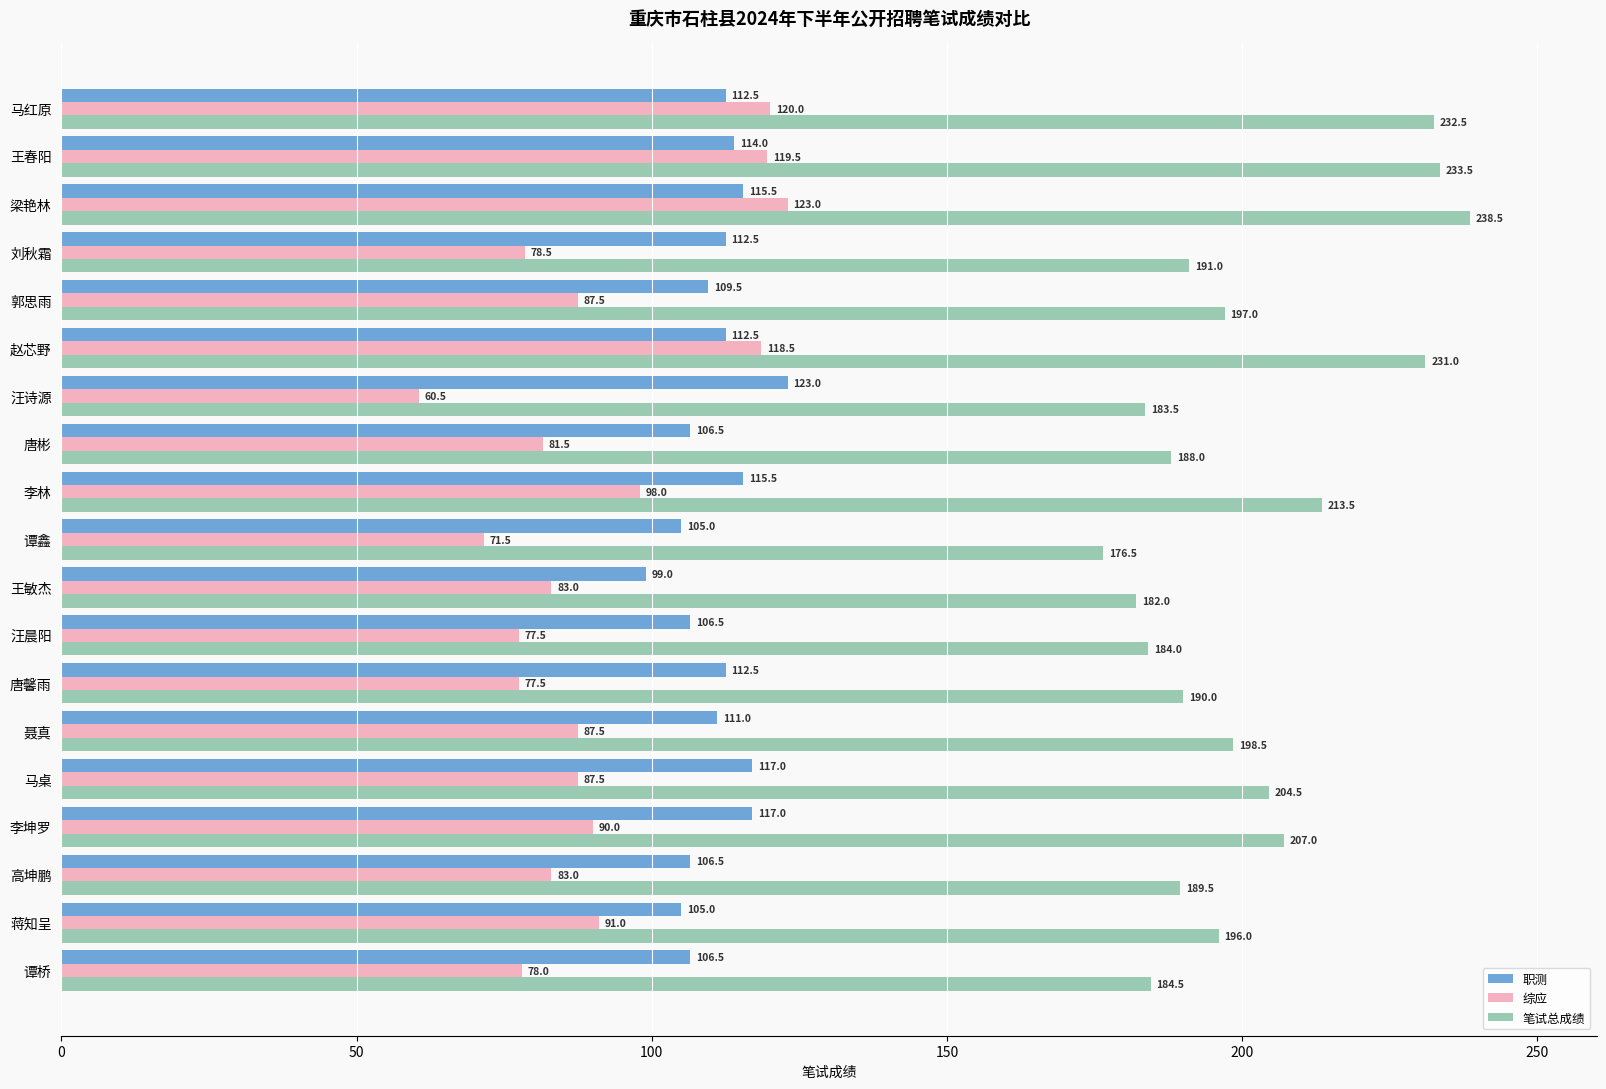

At how many categories does at least one series exceed 114?

19